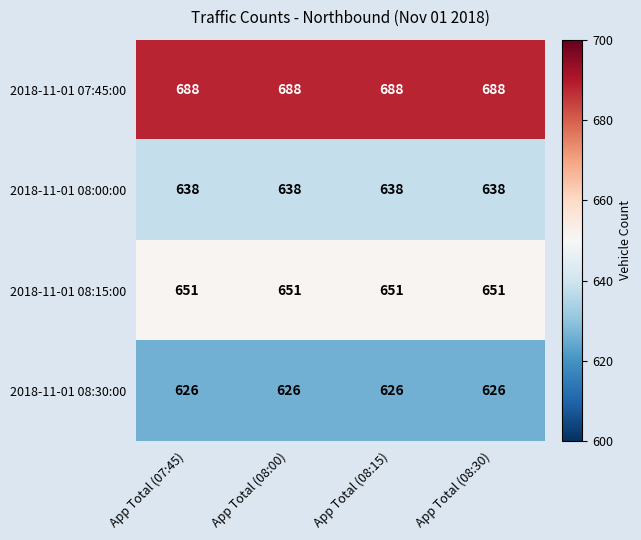

Which series has the largest total across all categories?

2018-11-01 07:45:00